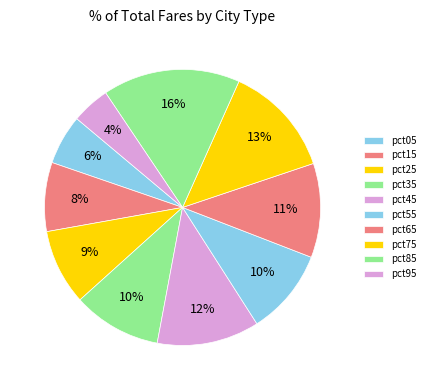

Rank the categories by value from lowest to highest.

pct95, pct05, pct15, pct25, pct55, pct35, pct65, pct45, pct75, pct85